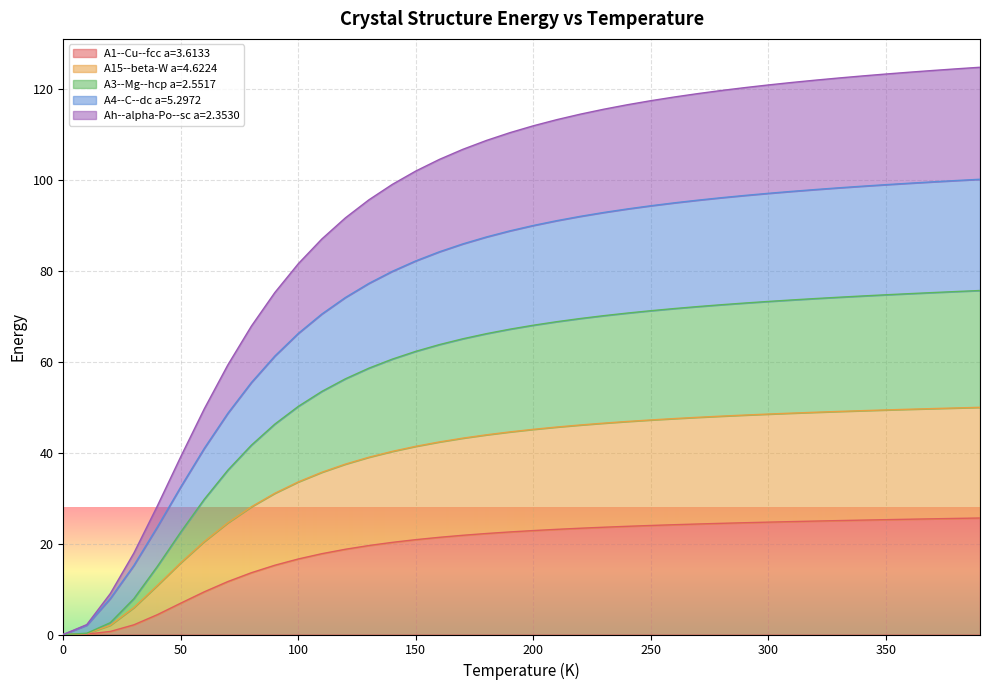

Rank the categories by A4--C--dc a=5.2972 value from highest to lowest.

390.0, 380.0, 370.0, 360.0, 350.0, 340.0, 330.0, 320.0, 310.0, 300.0, 290.0, 280.0, 270.0, 260.0, 250.0, 240.0, 230.0, 220.0, 210.0, 200.0, 190.0, 180.0, 170.0, 160.0, 150.0, 140.0, 130.0, 120.0, 110.0, 100.0, 90.0, 80.0, 70.0, 60.0, 50.0, 40.0, 30.0, 20.0, 10.0, 0.0